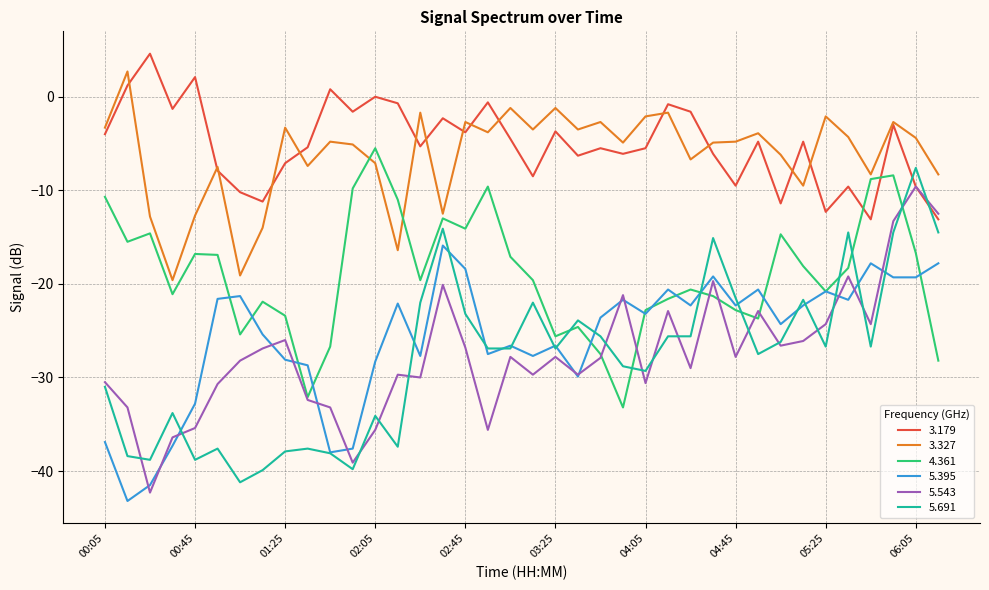

What is the lowest value of the 5.691 series?

-41.2